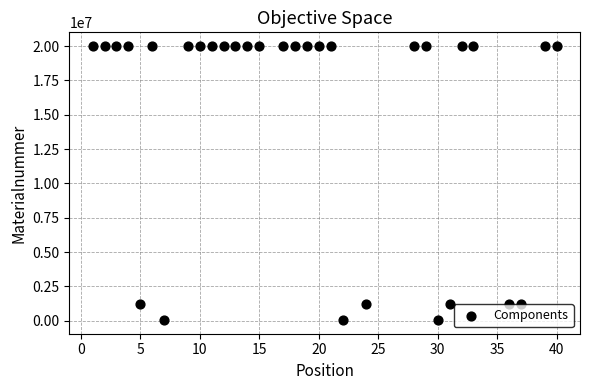

What is the range of Y values (max minus min)?

19950278